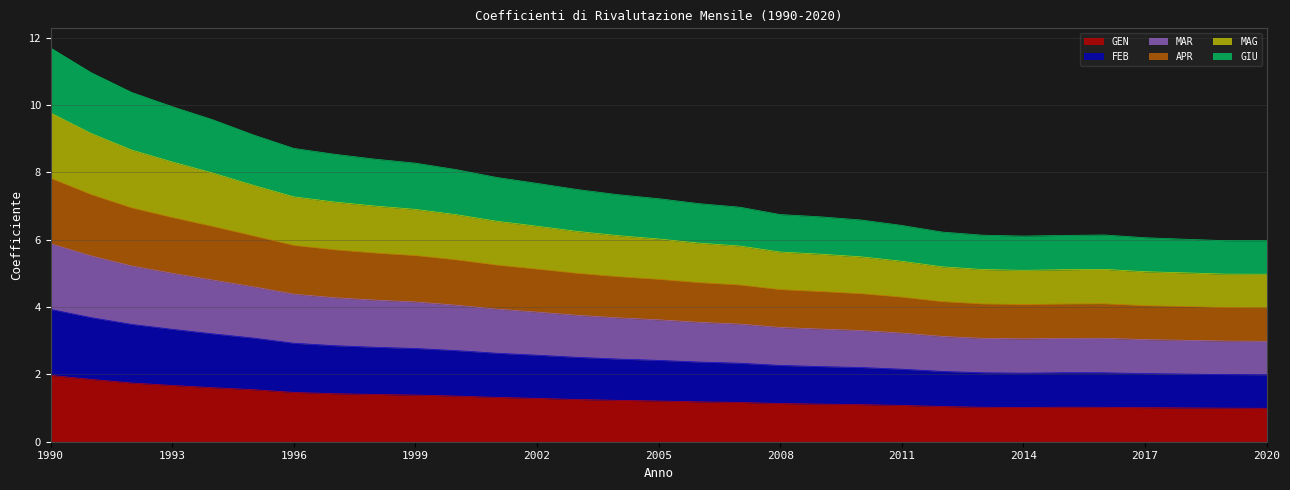

Rank the series at 2003 from highest to lowest value.

MAR, APR, MAG, FEB, GIU, GEN